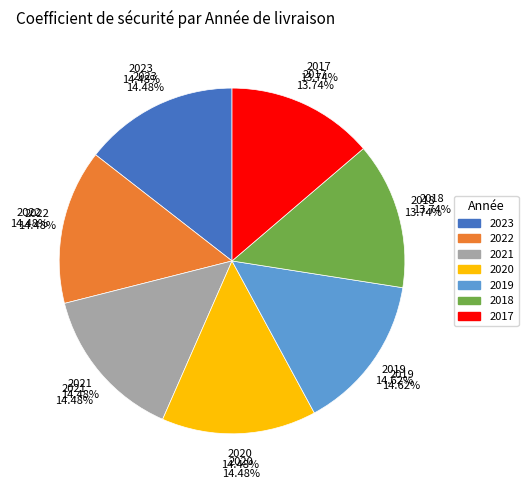

Rank the categories by value from highest to lowest.

2019, 2023, 2022, 2021, 2020, 2018, 2017